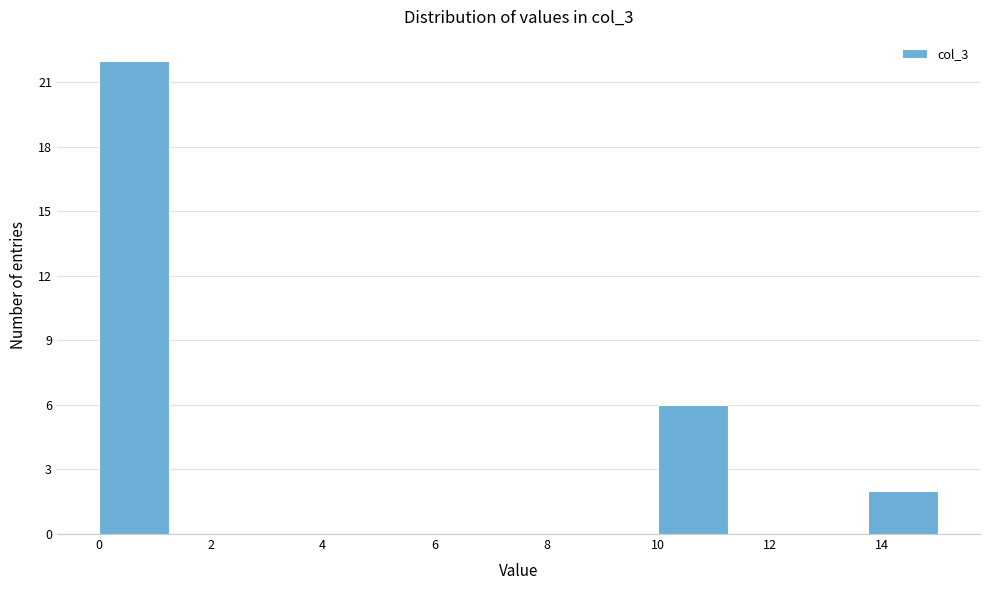

Reading left to right, list every bar in this chart as the range it spans on the x-axis followed by its height. Neither the bar edges nor the heights are printed on the chart, so give them approximately, as read against the axes.

0.00 to 1.25: 22
1.25 to 2.50: 0
2.50 to 3.75: 0
3.75 to 5.00: 0
5.00 to 6.25: 0
6.25 to 7.50: 0
7.50 to 8.75: 0
8.75 to 10.00: 0
10.00 to 11.25: 6
11.25 to 12.50: 0
12.50 to 13.75: 0
13.75 to 15.00: 2